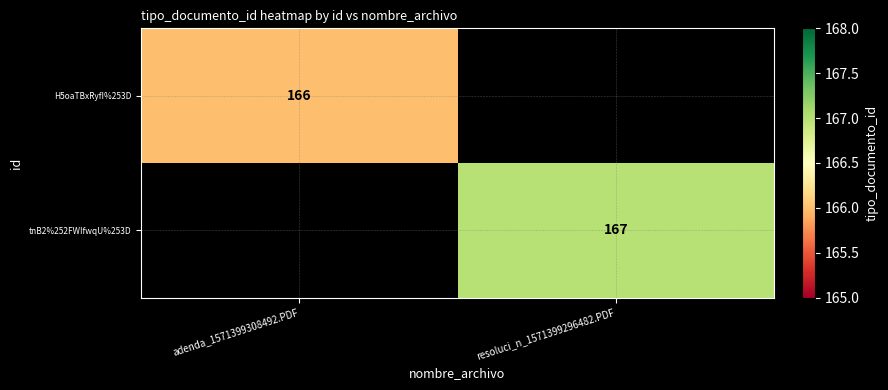

What is the greatest value displayed?

167.0